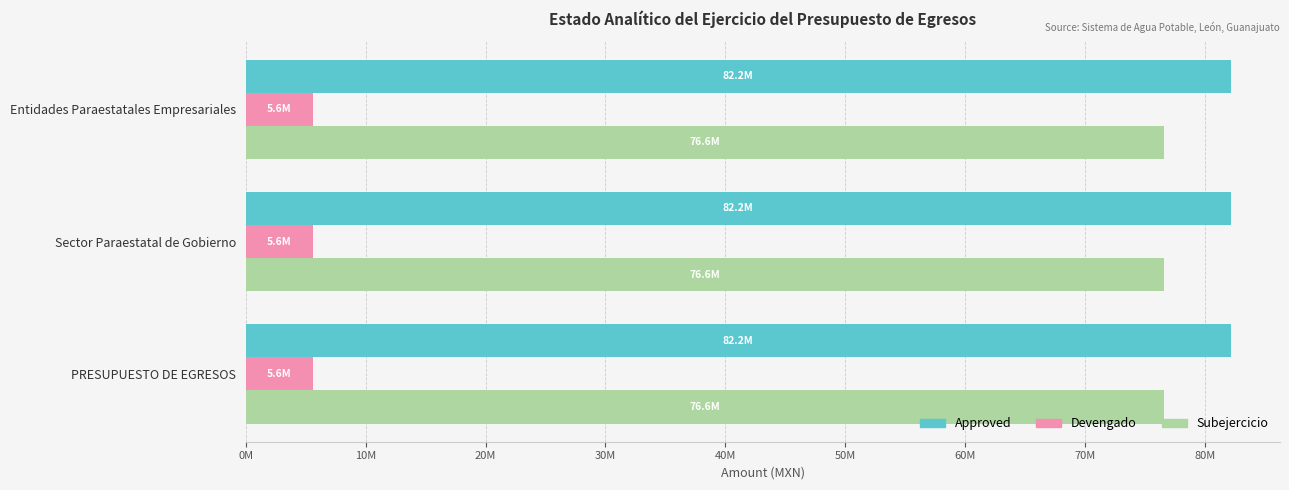

What are all the series names shown in the legend?

Approved, Devengado, Subejercicio